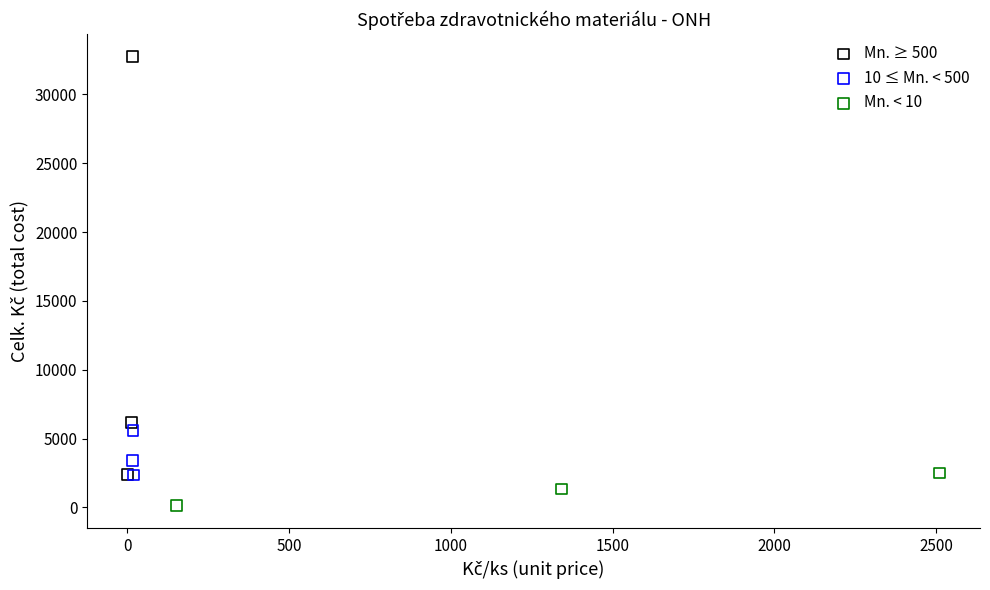

What are all the series names shown in the legend?

Mn. ≥ 500, 10 ≤ Mn. < 500, Mn. < 10